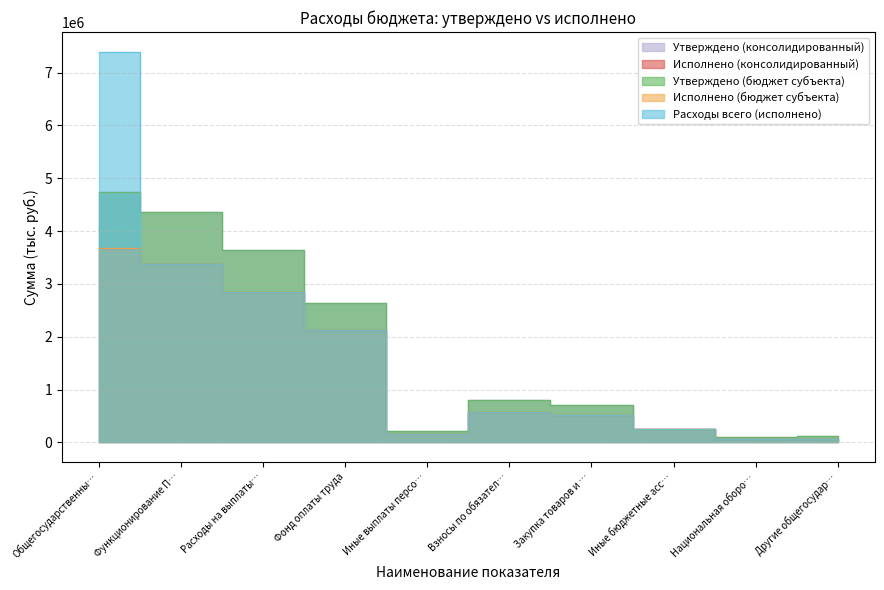

What are all the series names shown in the legend?

Утверждено (консолидированный), Исполнено (консолидированный), Утверждено (бюджет субъекта), Исполнено (бюджет субъекта), Расходы всего (исполнено)